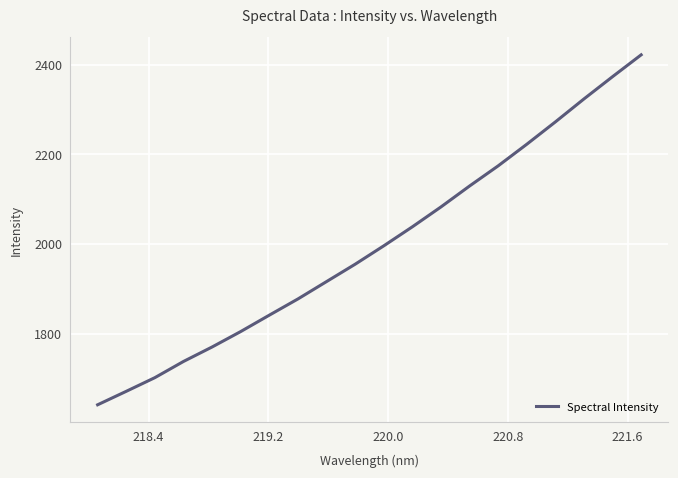

What is the minimum value shown in the chart?

1641.3